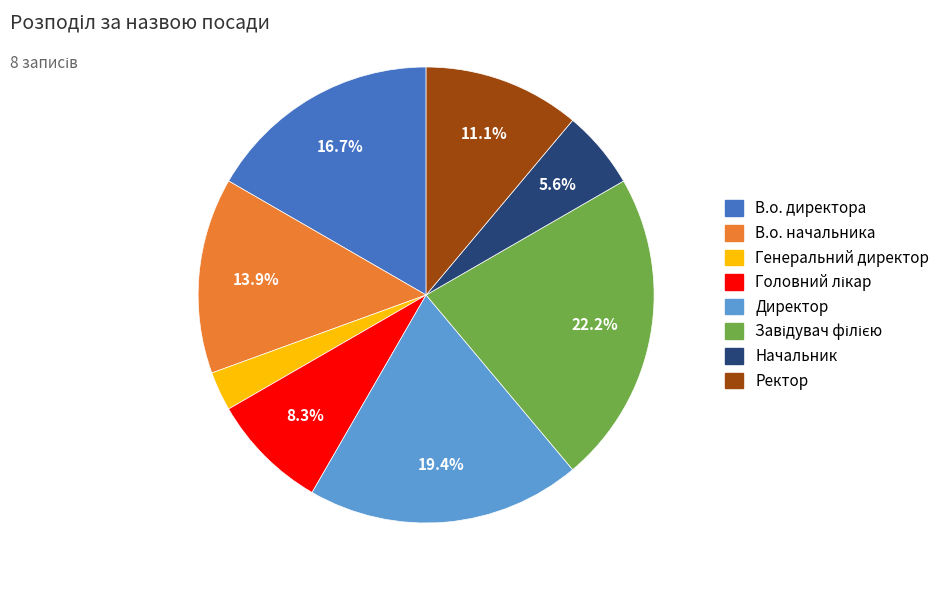

Which has a higher value, Начальник or В.о. директора?

В.о. директора